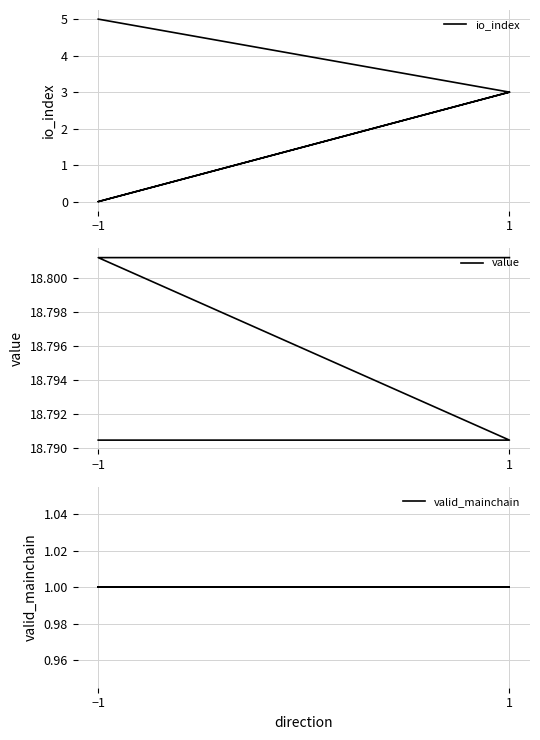

True or false: io_index has more than 2 interior local peaks.

False